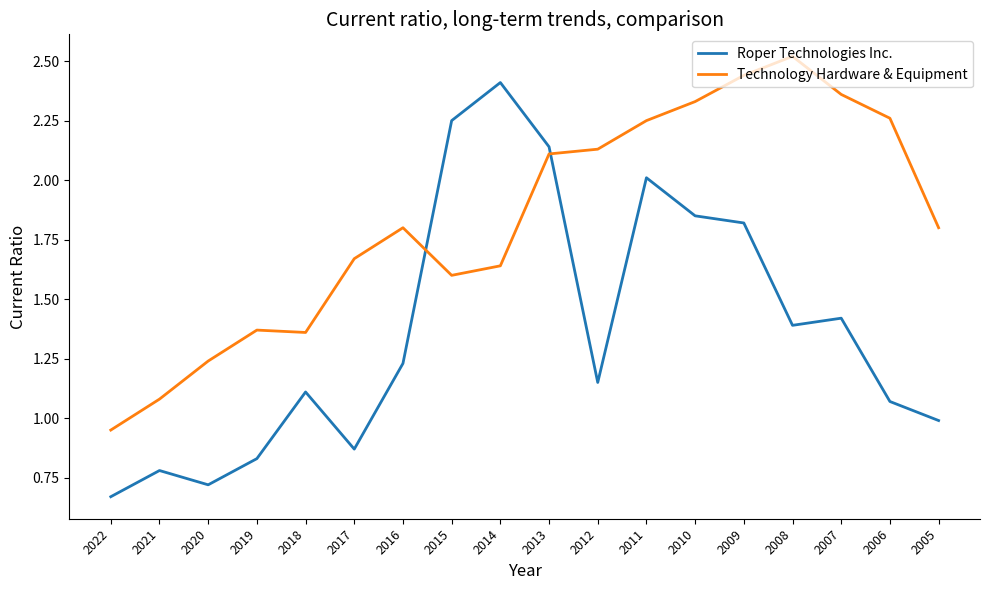

After their last crossing, which series has the higher values: Technology Hardware & Equipment or Roper Technologies Inc.?

Technology Hardware & Equipment